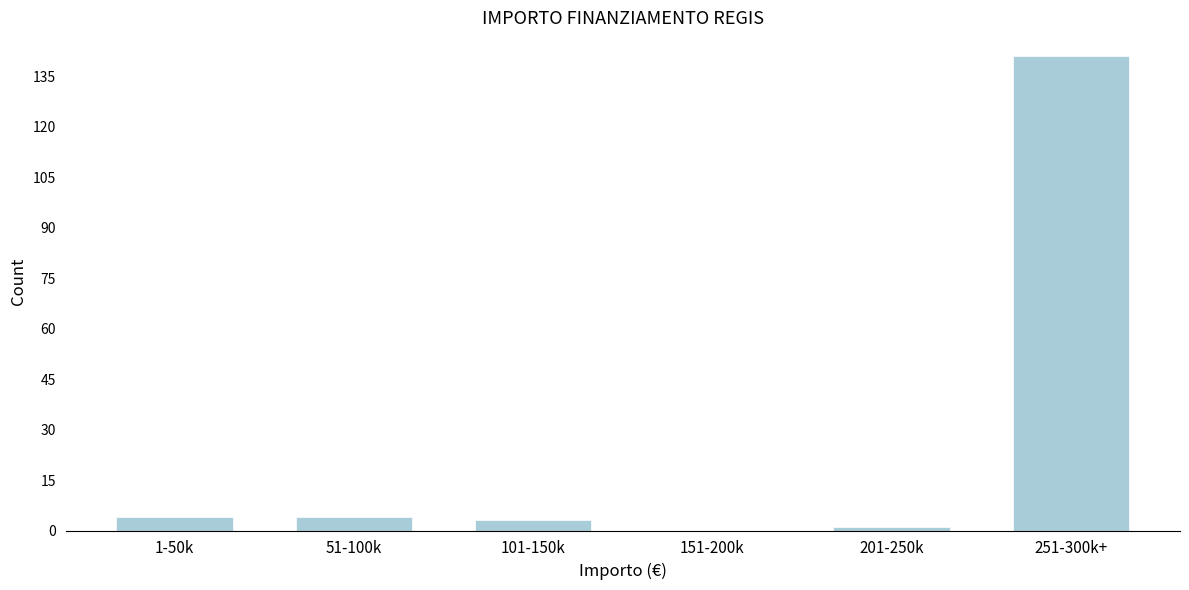

Reading right to left, list all the values displayed in this chart.

251-300k+=141	201-250k=1	151-200k=0	101-150k=3	51-100k=4	1-50k=4